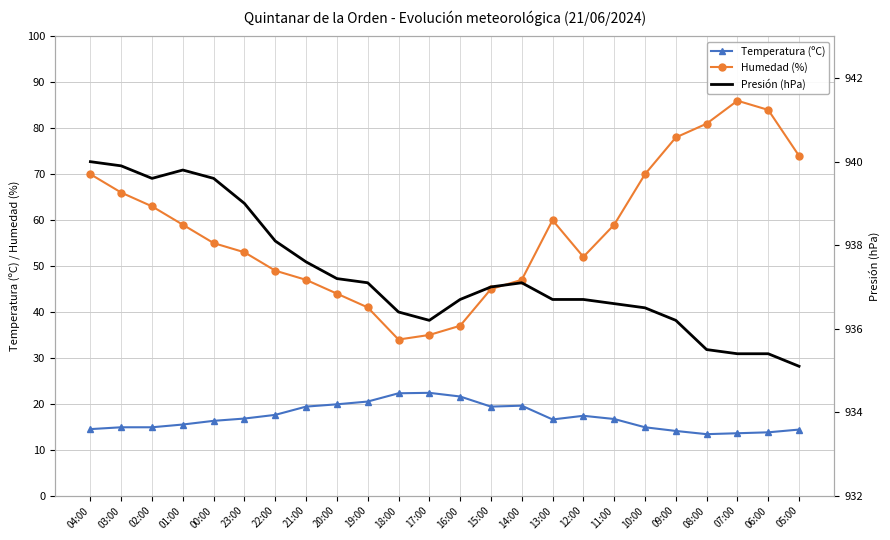

How many series are shown in this chart?

3